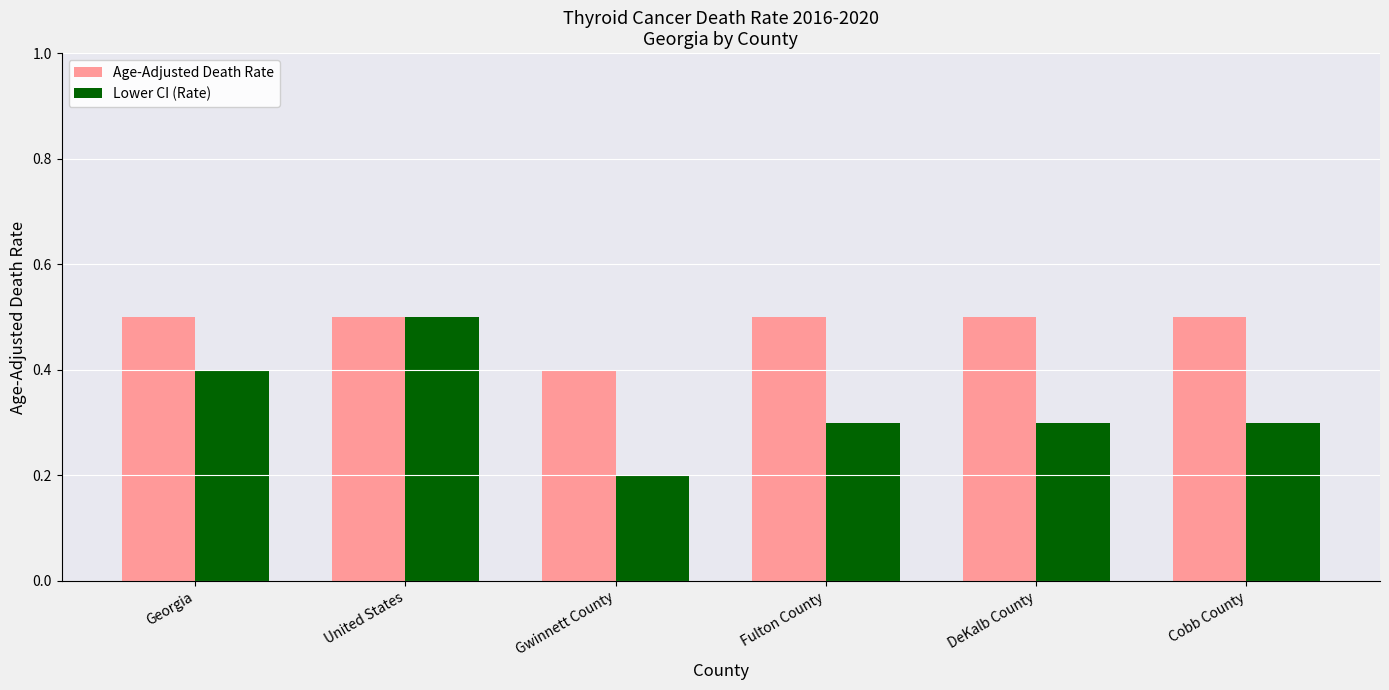

Are the bars horizontal?

No